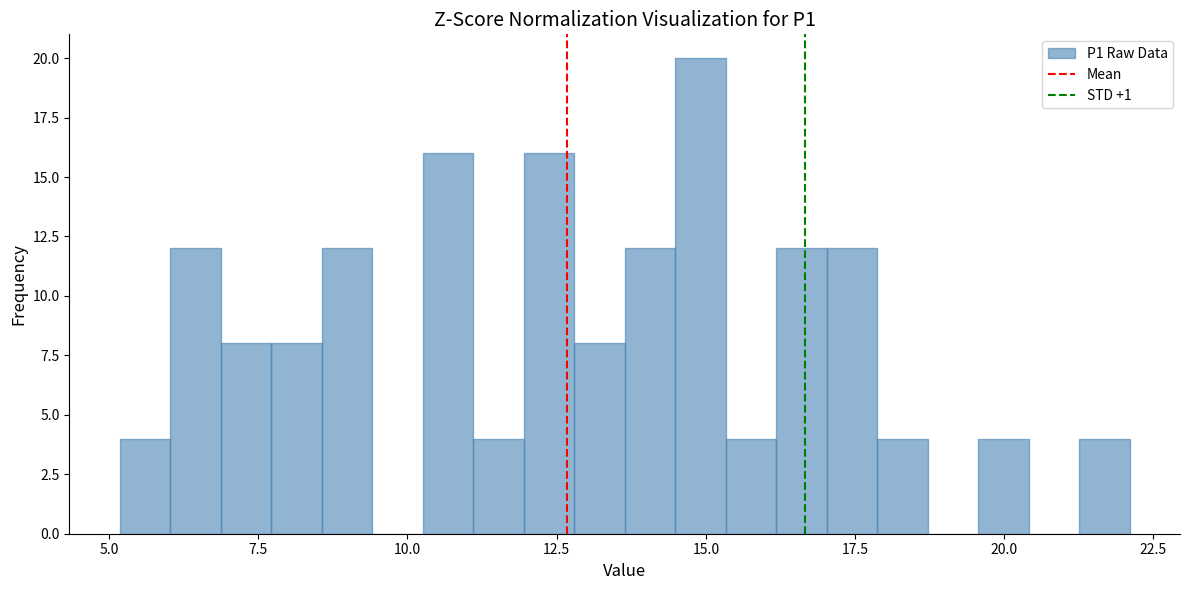

Read against the x-axis, roughly where is the centre of the tallest bar?

15.0